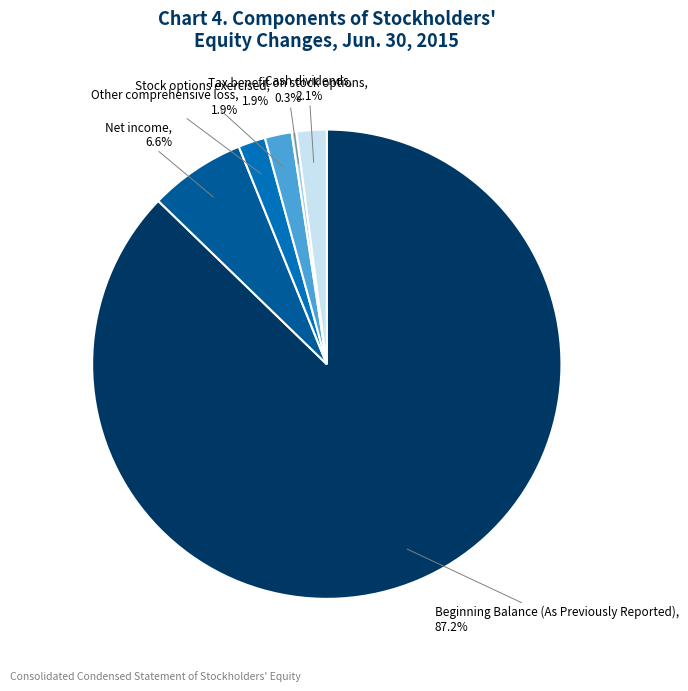

Is the sum of Beginning Balance (As Previously Reported) and Stock options exercised greater than half?

Yes